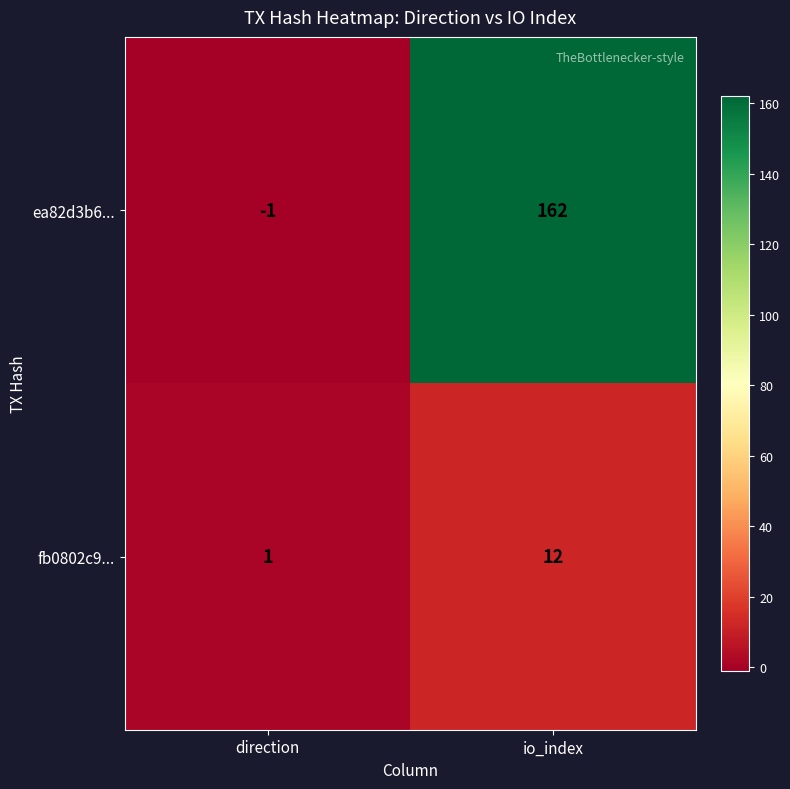

True or false: ea82d3b6... has a value of -1 at direction.

True